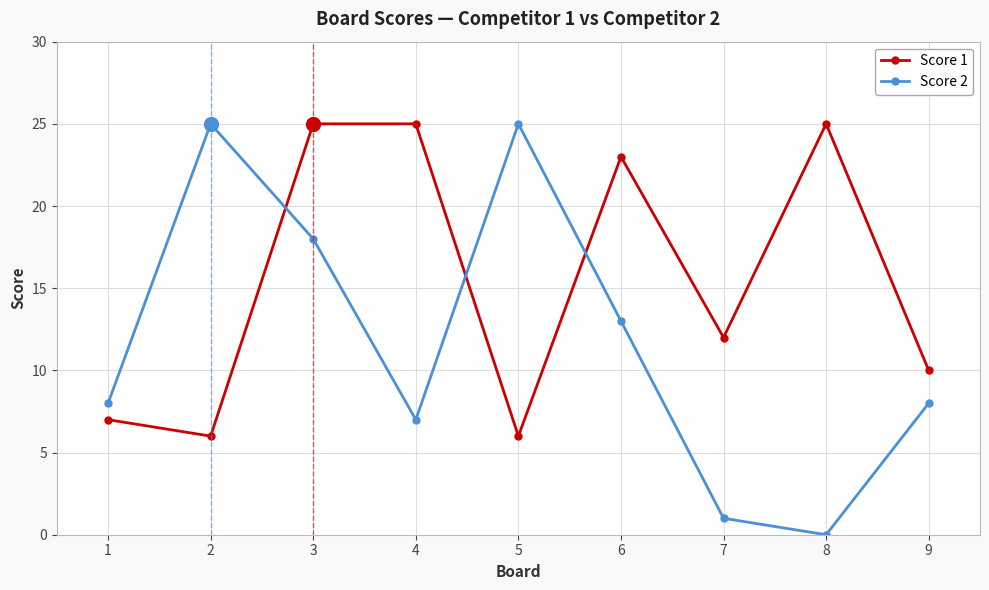

The Score 1 series shows 6 at 2. True or false?

True